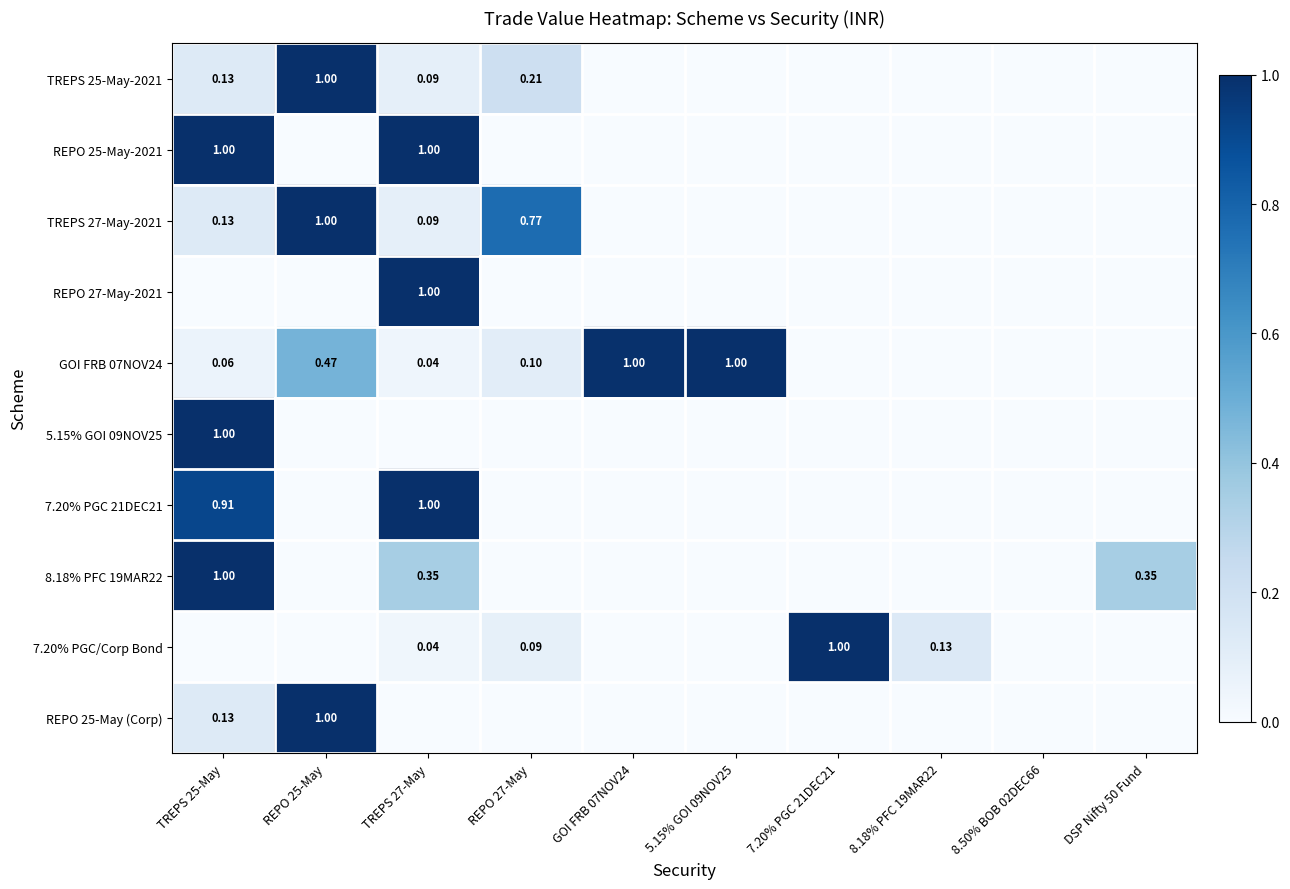

Read the REPO 25-May (Corp) value at TREPS 25-May.

0.1